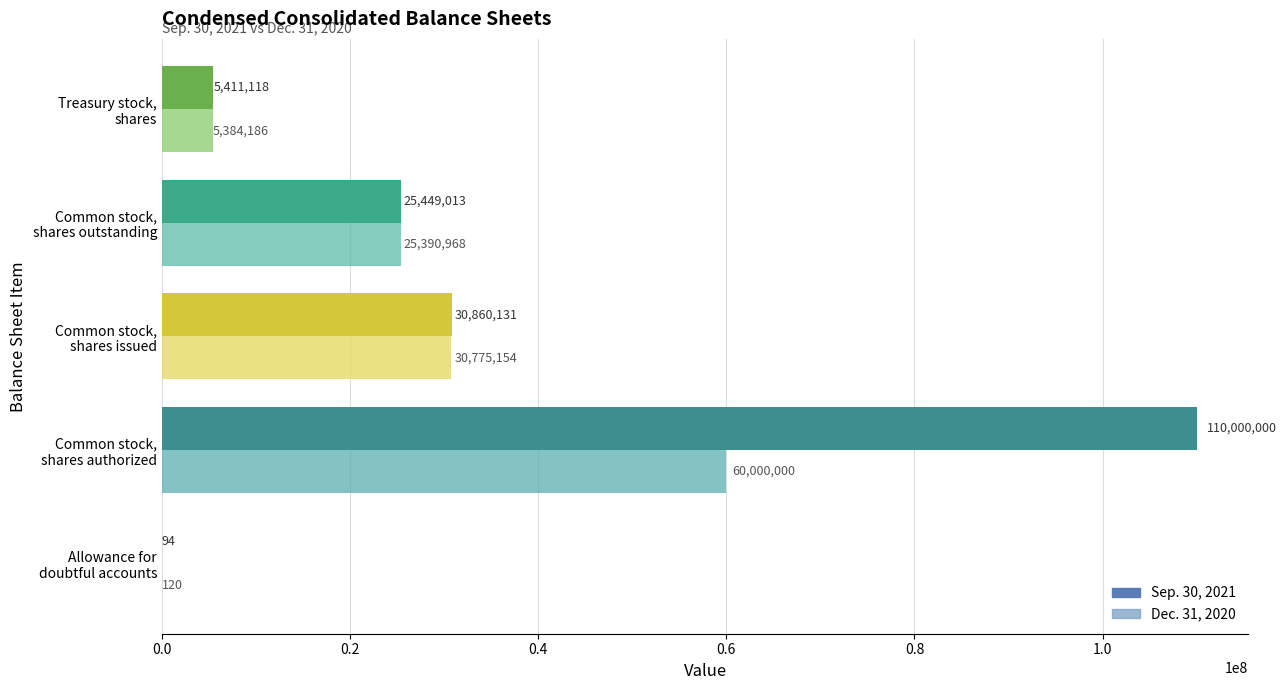

What are all the series names shown in the legend?

Sep. 30, 2021, Dec. 31, 2020